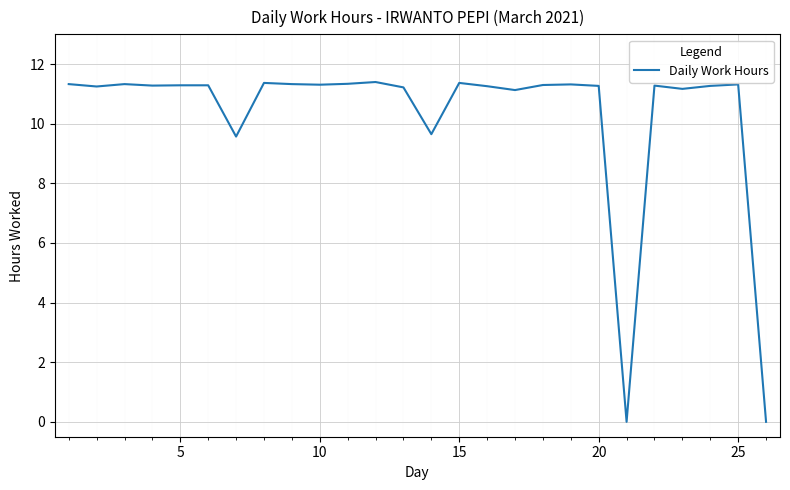

How many values are below 11?

4